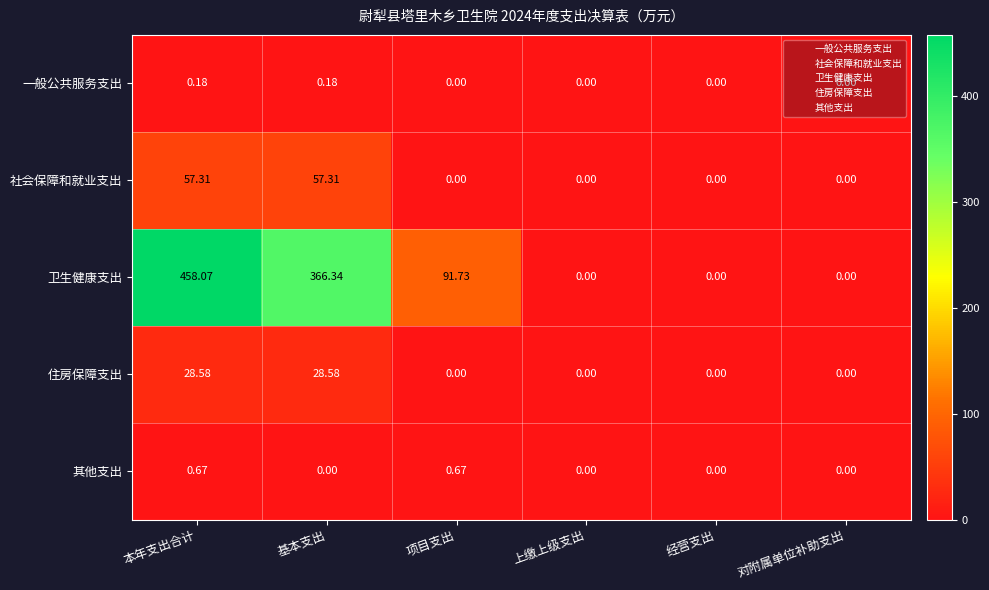

List the series in order of their peak value, highest first.

卫生健康支出, 社会保障和就业支出, 住房保障支出, 其他支出, 一般公共服务支出